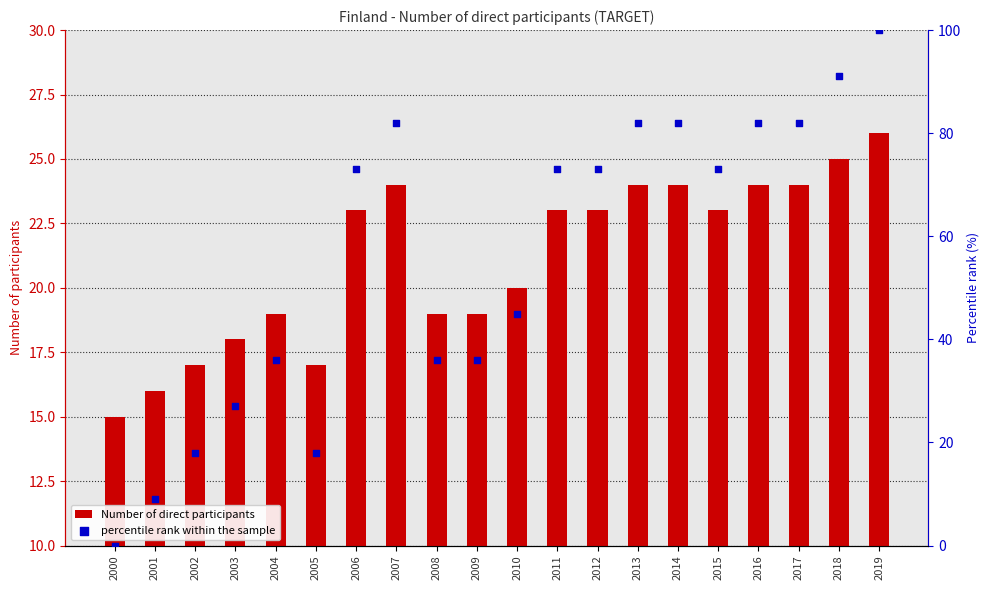

What is the total value across all series at 2009?

55